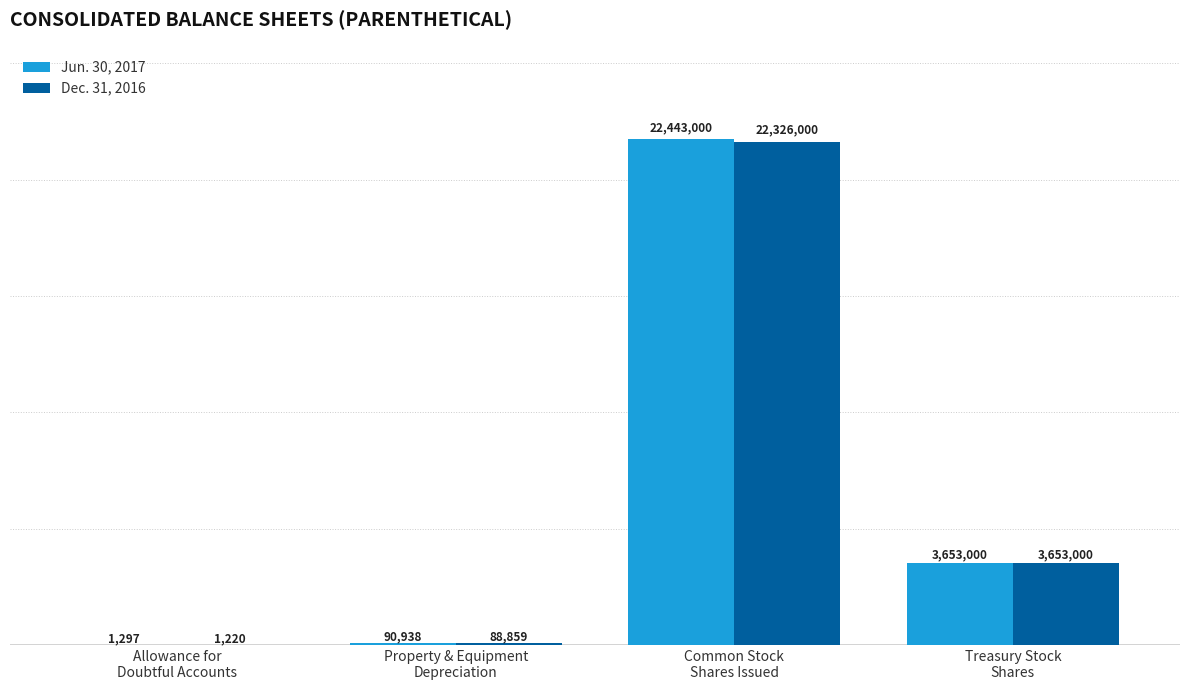

What is the highest value of the Dec. 31, 2016 series?

22326000